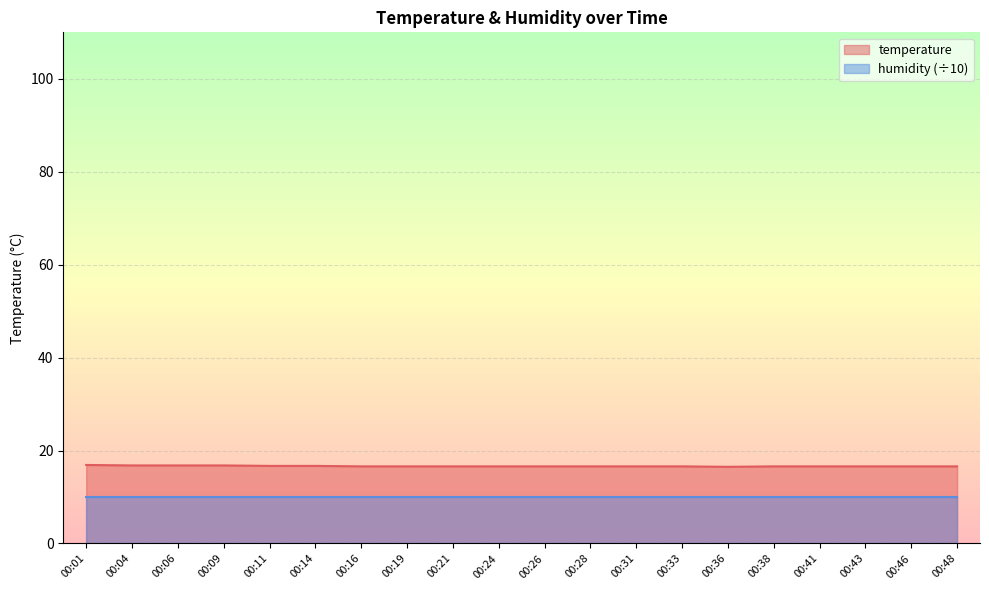

What is the difference between the second highest and minimum values?

0.3